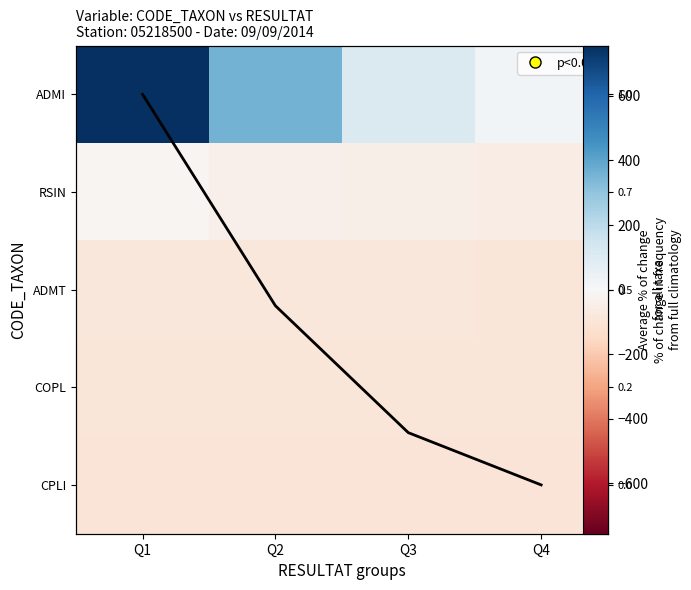

Is the value of RSIN at Q4 greater than the value of ADMT at Q2?

Yes